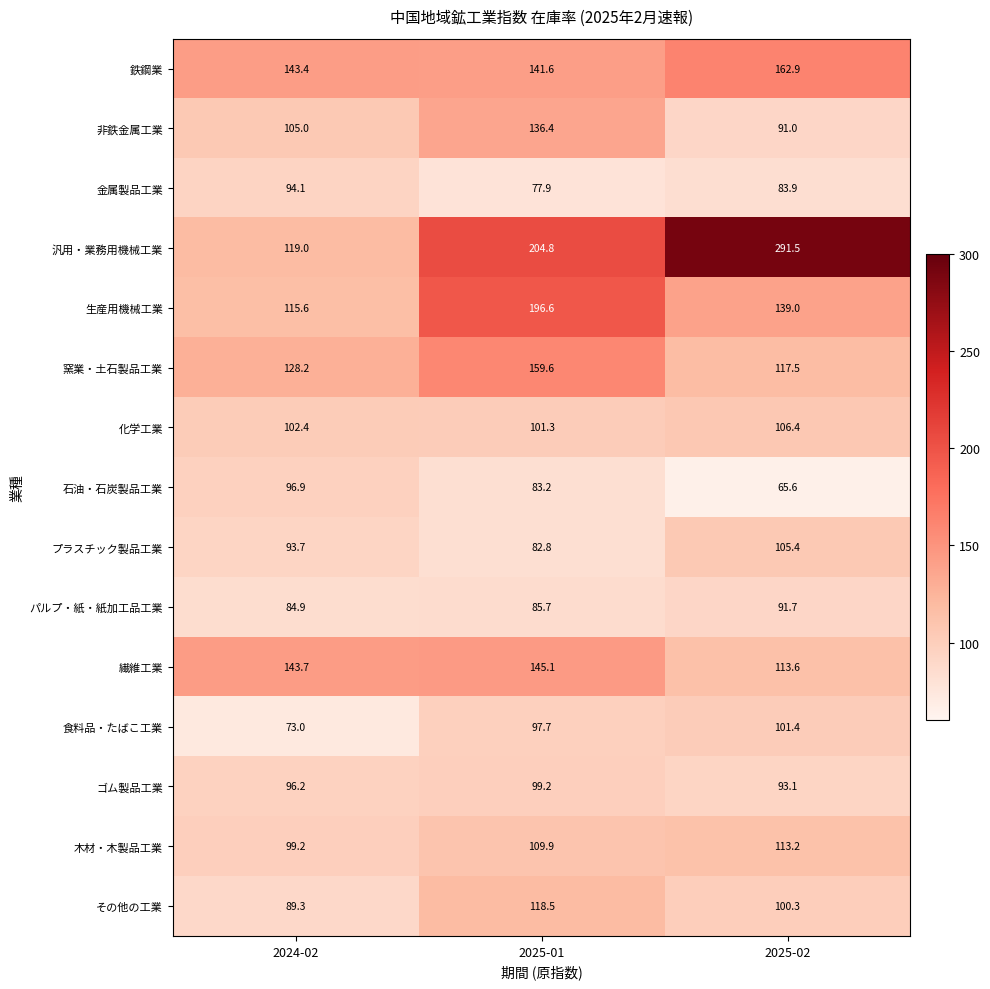

At which label does 生産用機械工業 first exceed 139?

2025-01